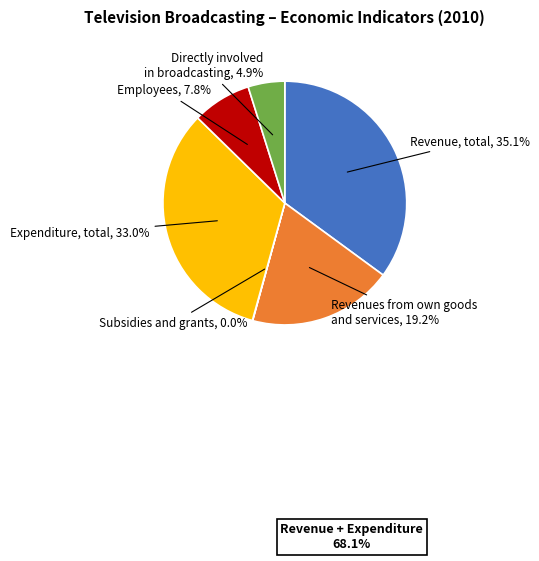

Does any single category account for the majority?

No